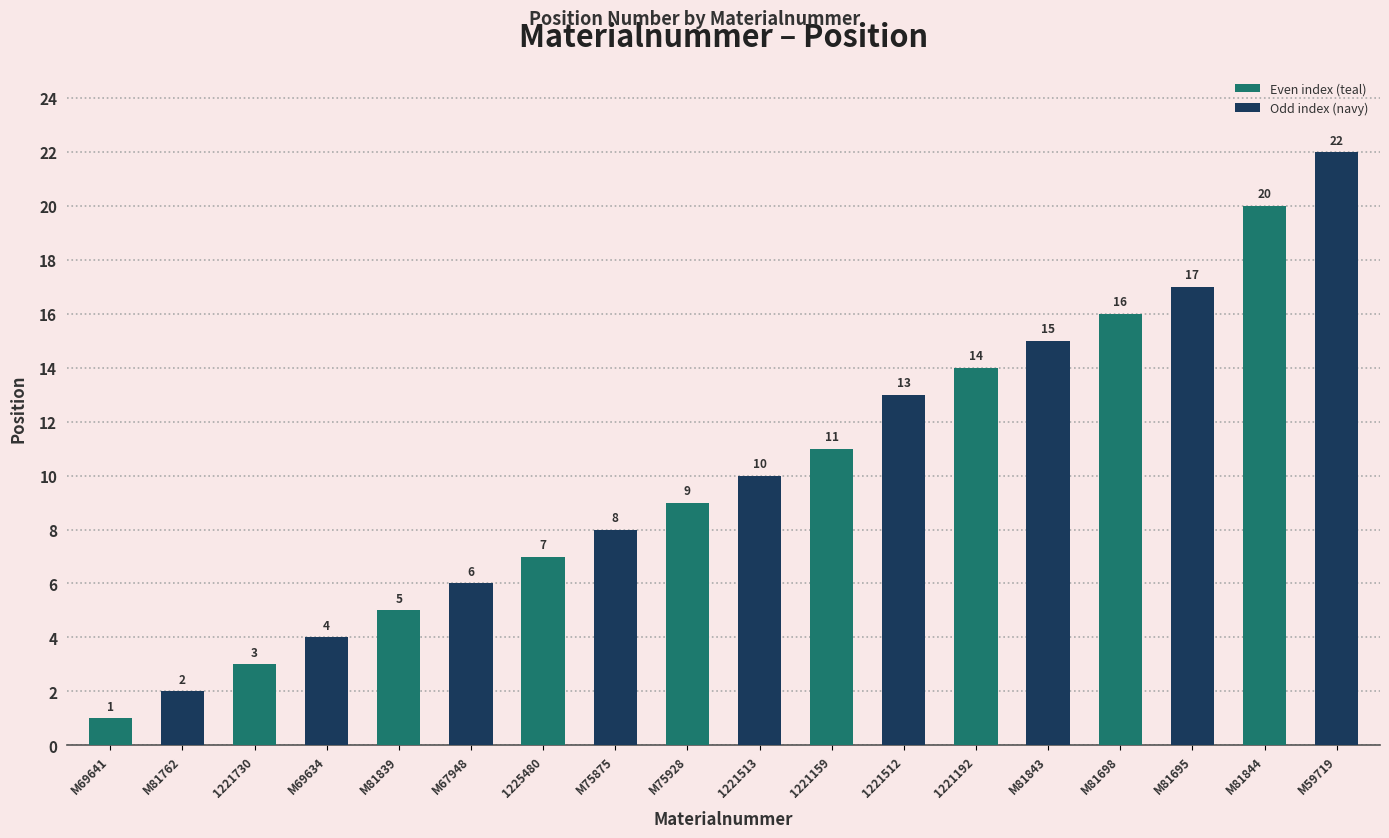

What is the average value?

10